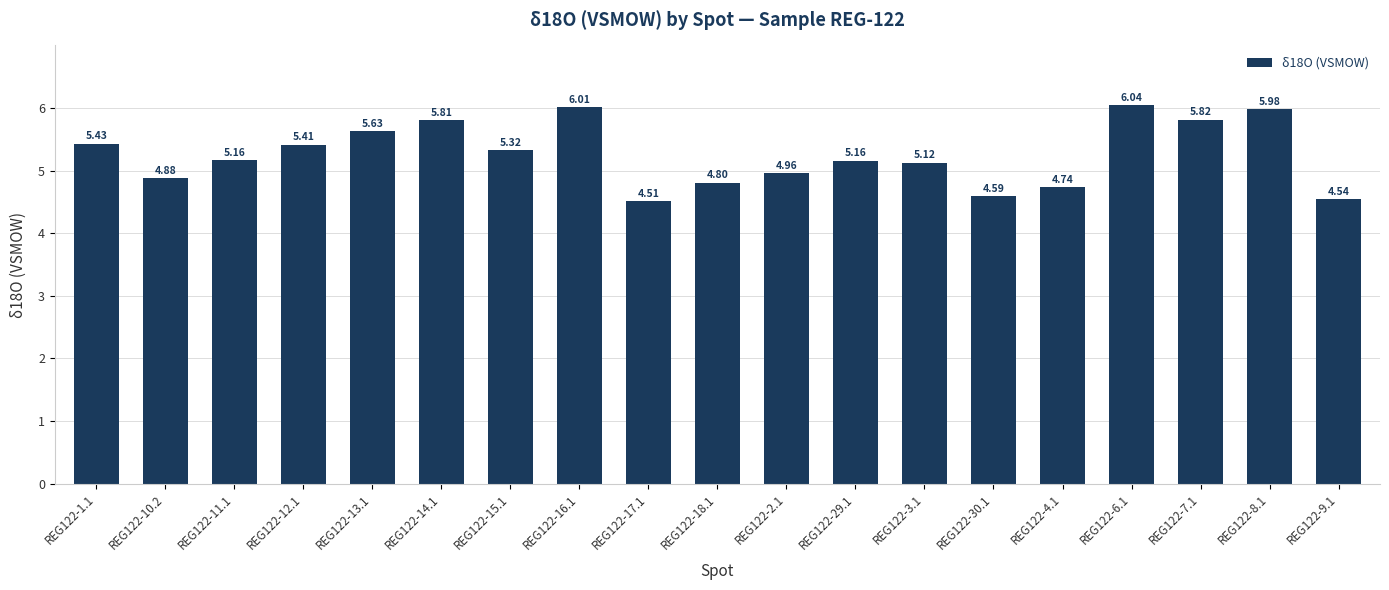

What is the change in value from REG122-10.2 to REG122-17.1?

-0.4